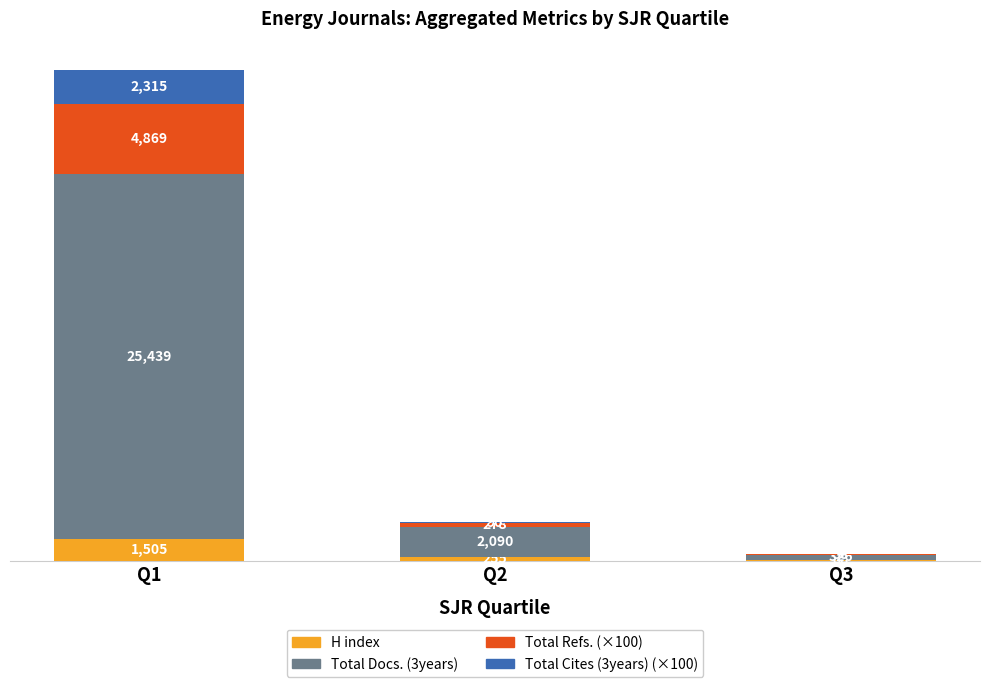

At which label does H index first exceed 255?

Q1